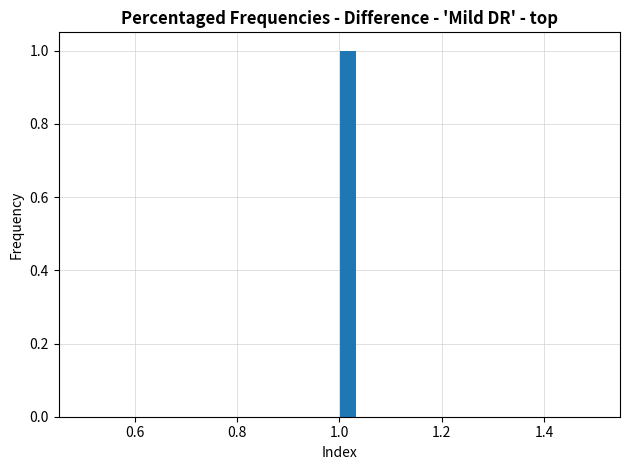

Read against the x-axis, roughly where is the centre of the tallest bar?

1.02